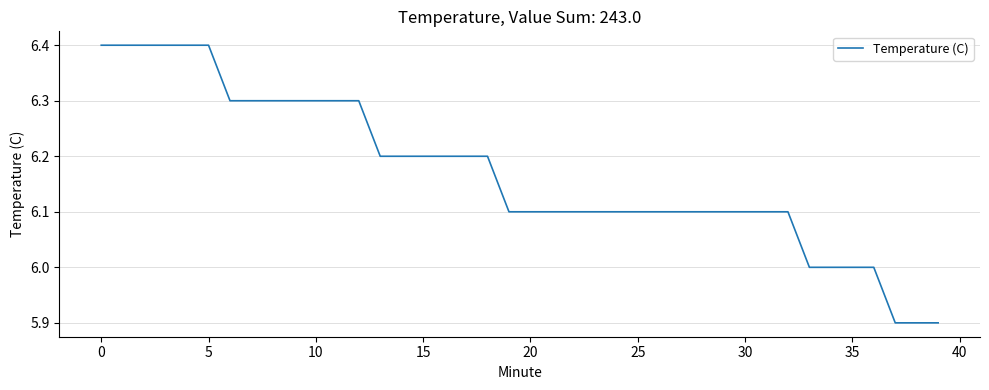

What is the maximum value shown in the chart?

6.4